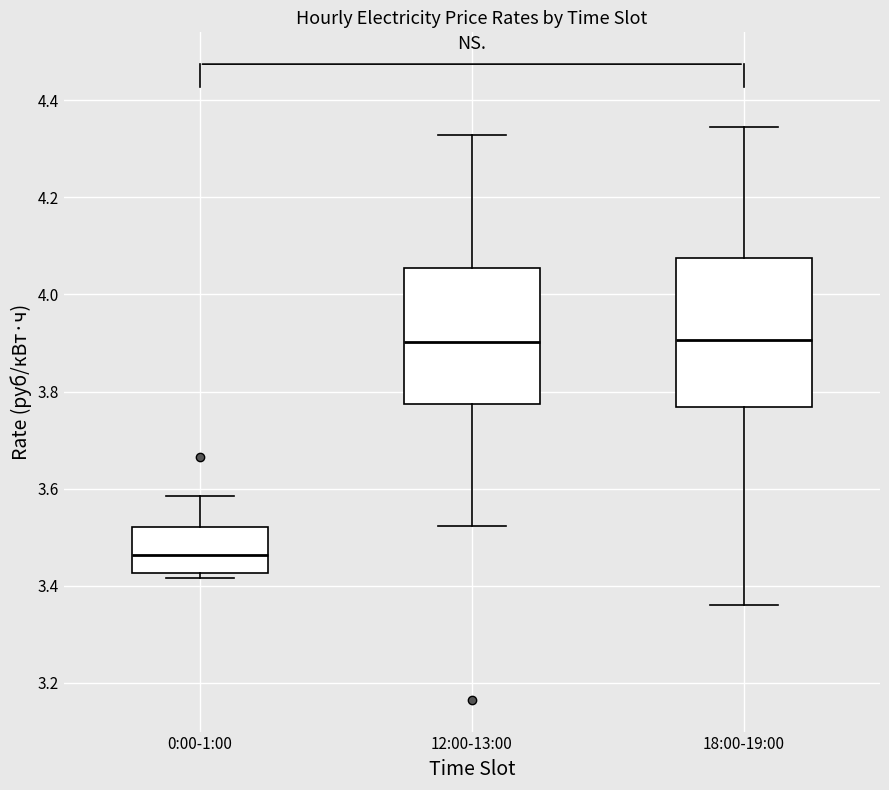

Where does the median line of the box for 18:00-19:00 sit on the y-axis? The values are not printed on the chart, so give them approximately, as read against the axis.

3.90